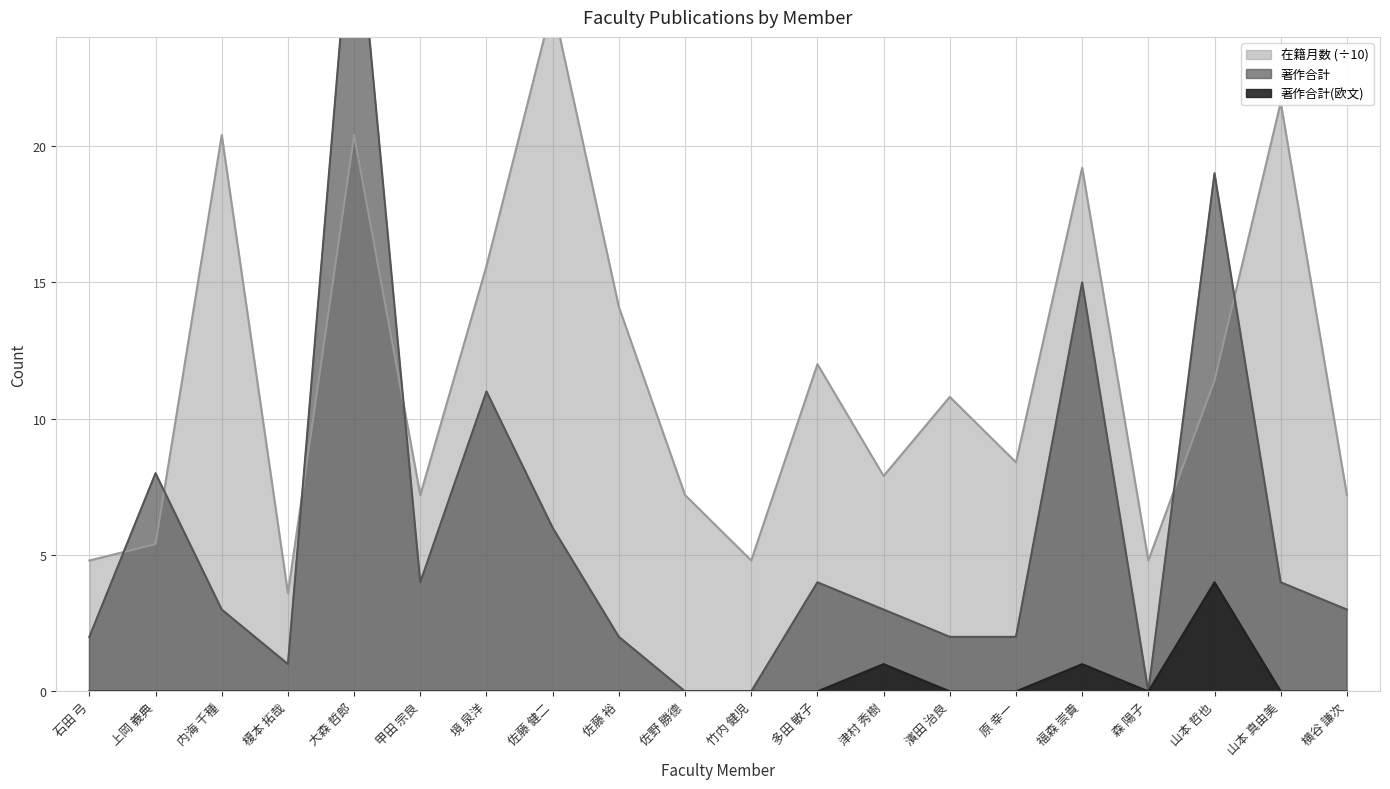

True or false: 在籍月数 has a value of 4.8 at 竹内 健児.

True